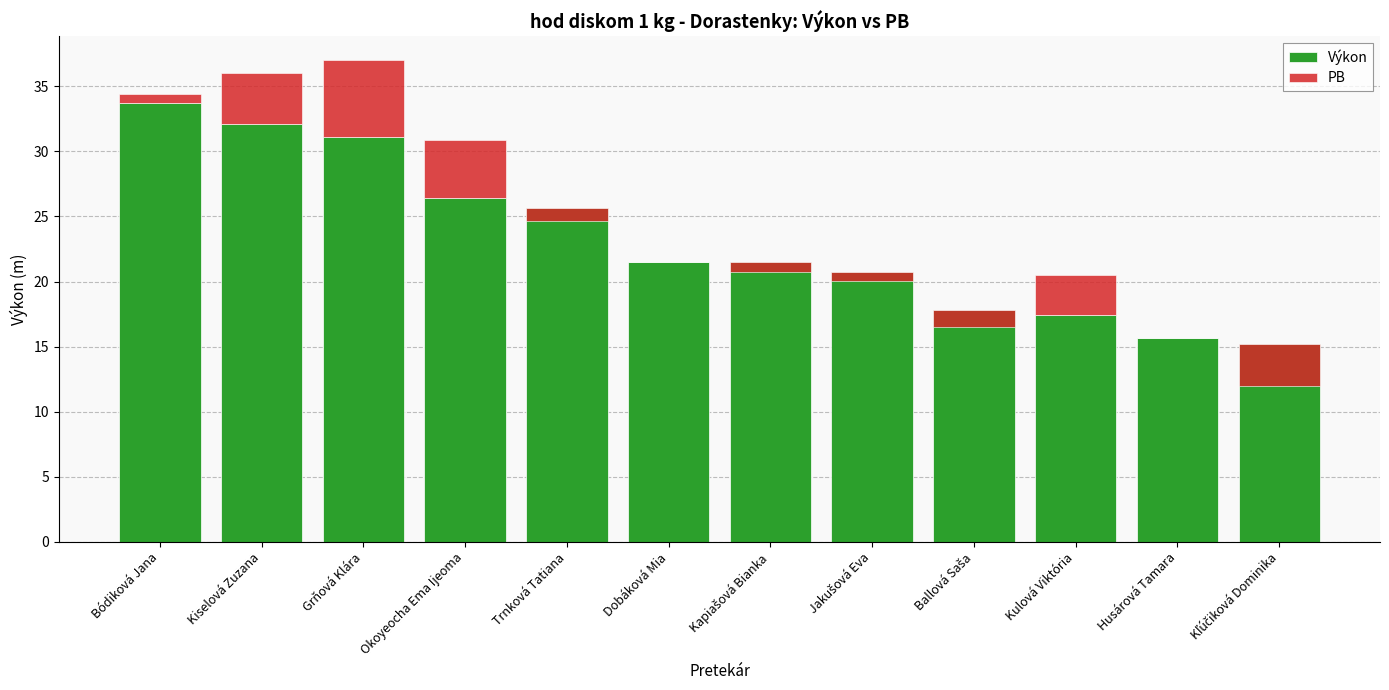

What is the spread (max minus min) of values at Kiselová Zuzana?

28.1